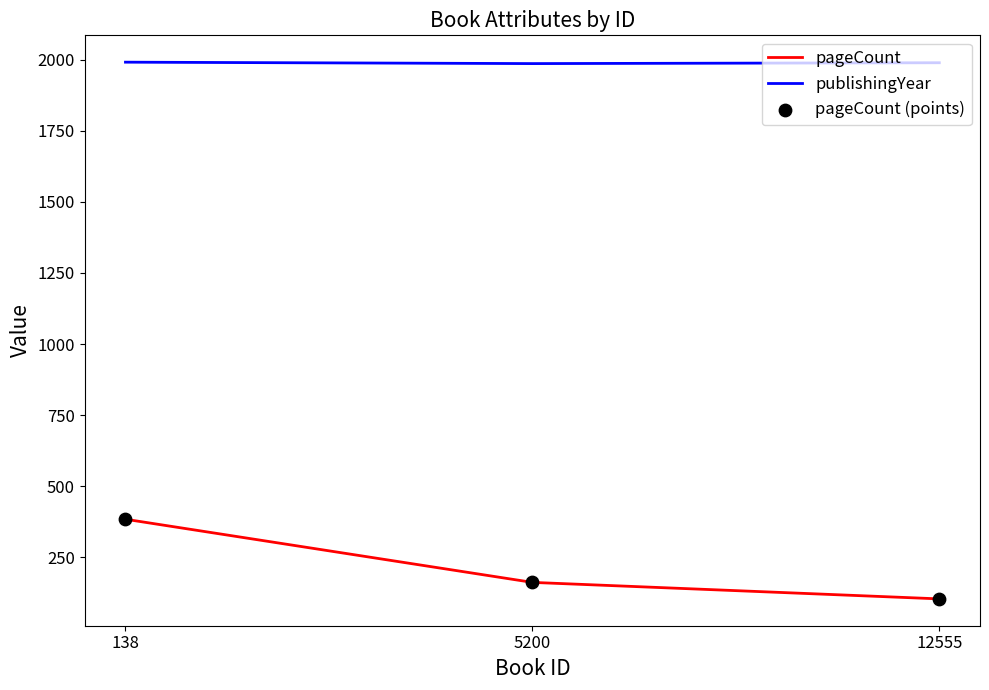

What is the total value across all series at 5200?

2148